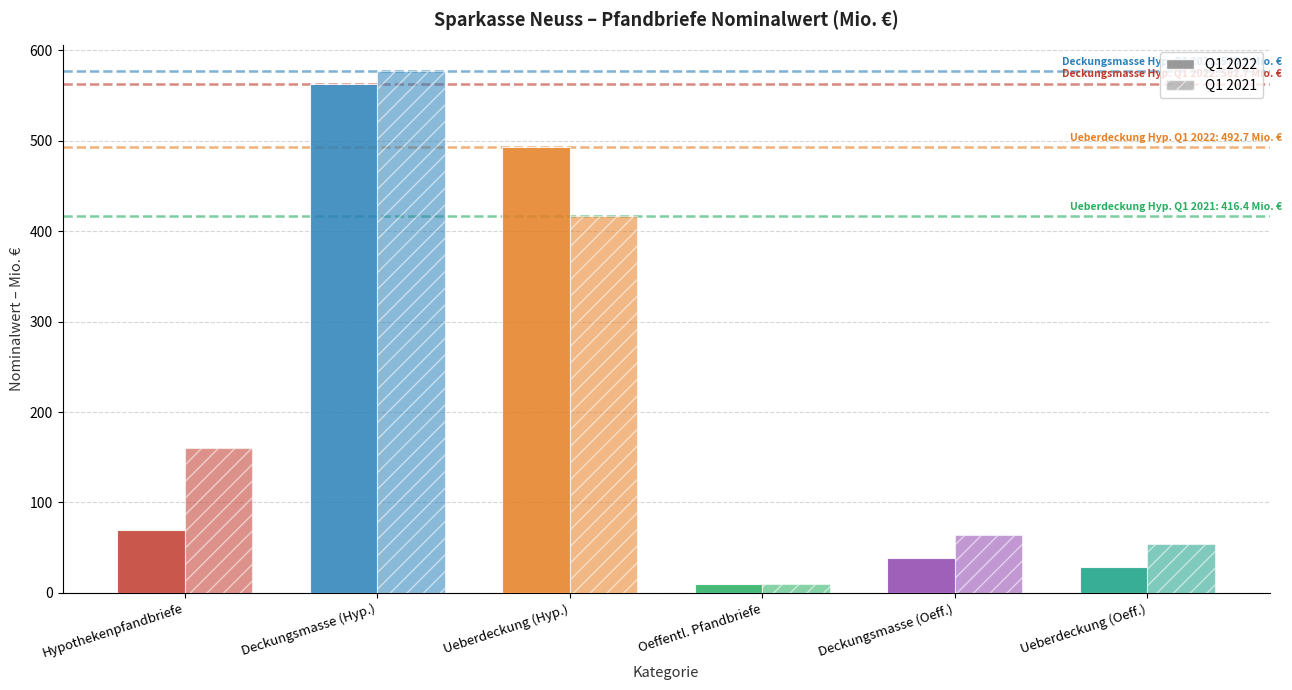

What is the minimum value for Q1 2022?

10.0